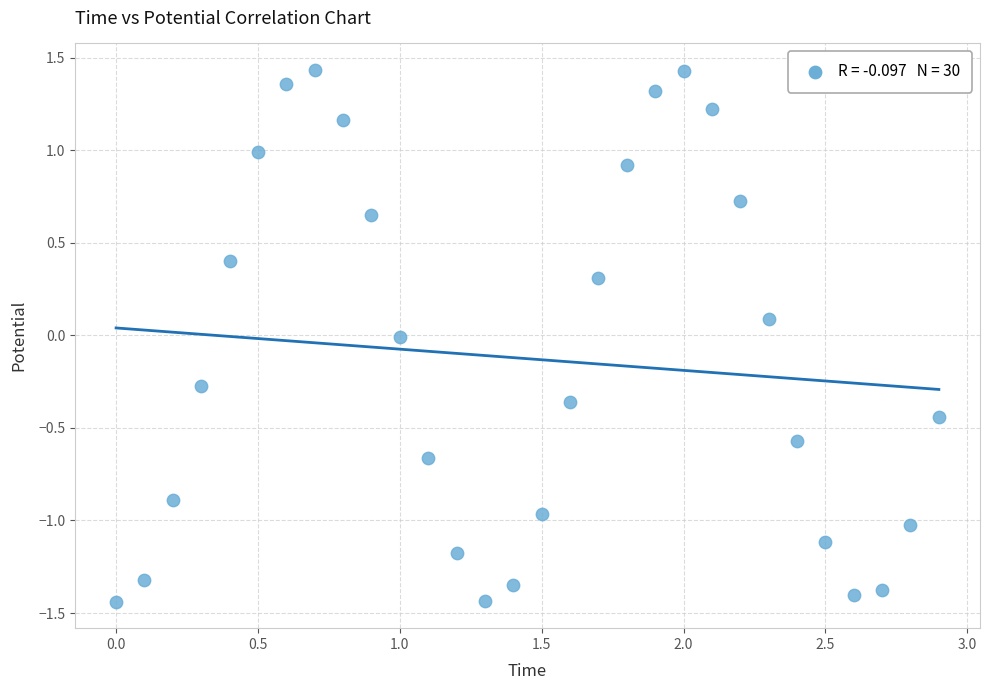

What is the range of Y values (max minus min)?

2.9